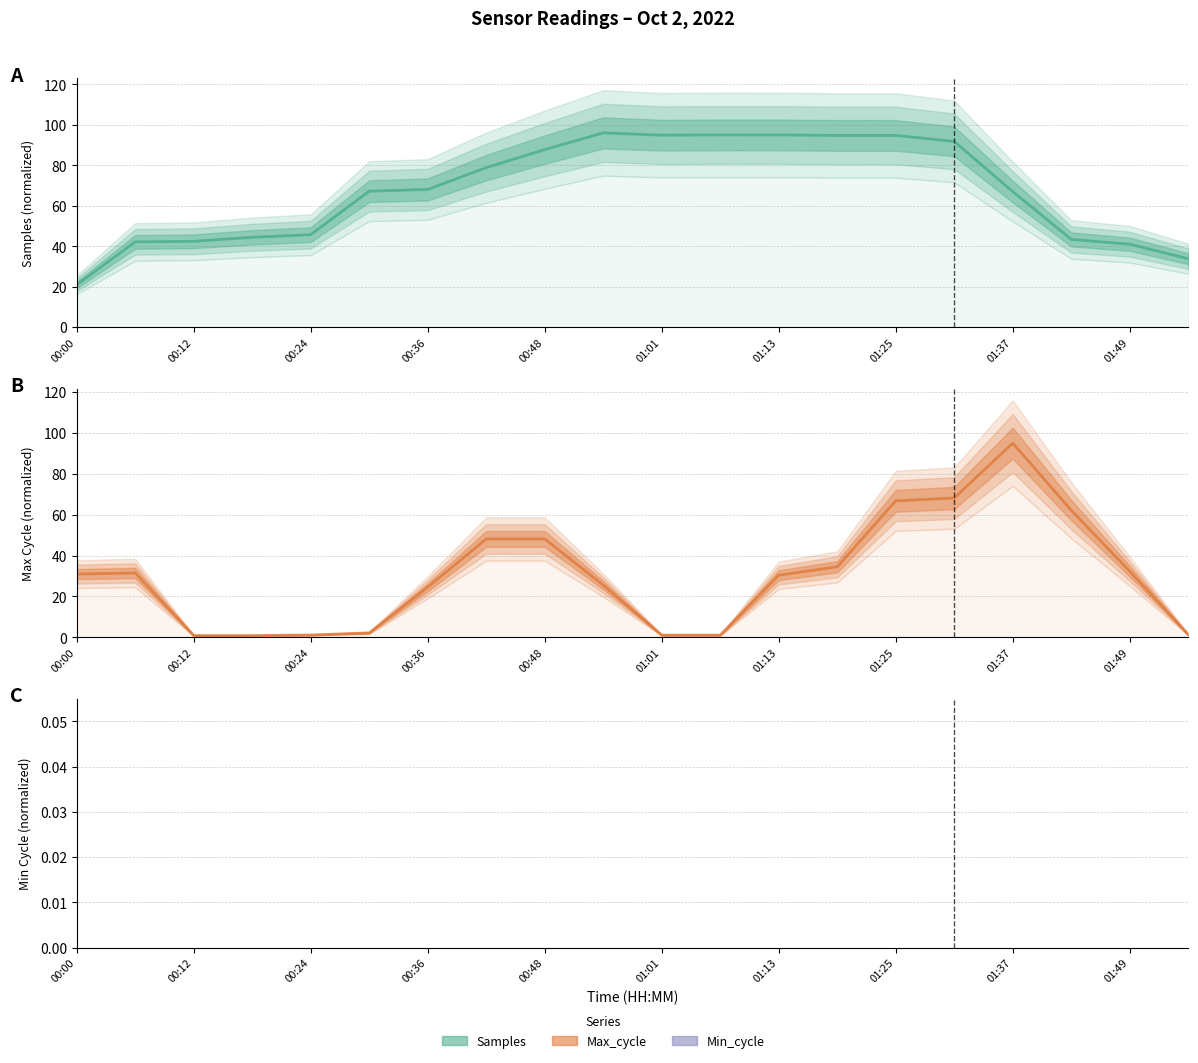

Which category has the highest value in the Min_cycle series?

00:00